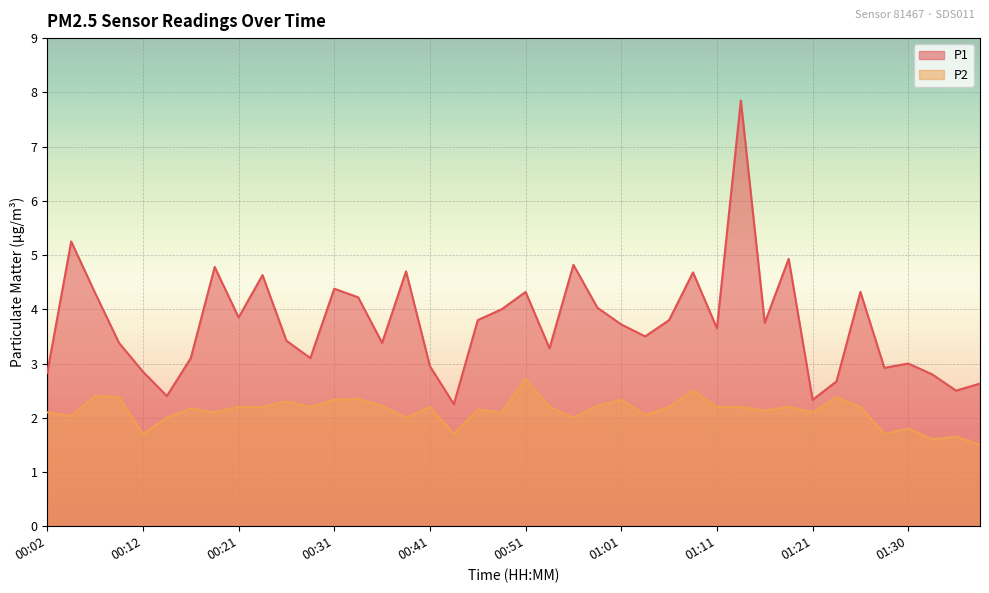

What is the difference between the maximum and second lowest values in the P2 series?

1.1